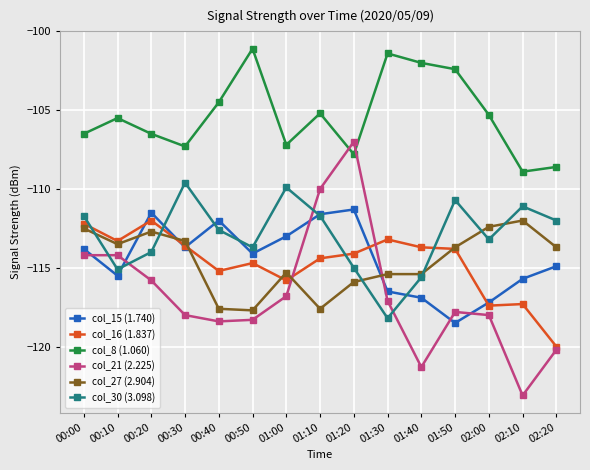

How many values in the col_27 (2.904) series exceed -113?

4